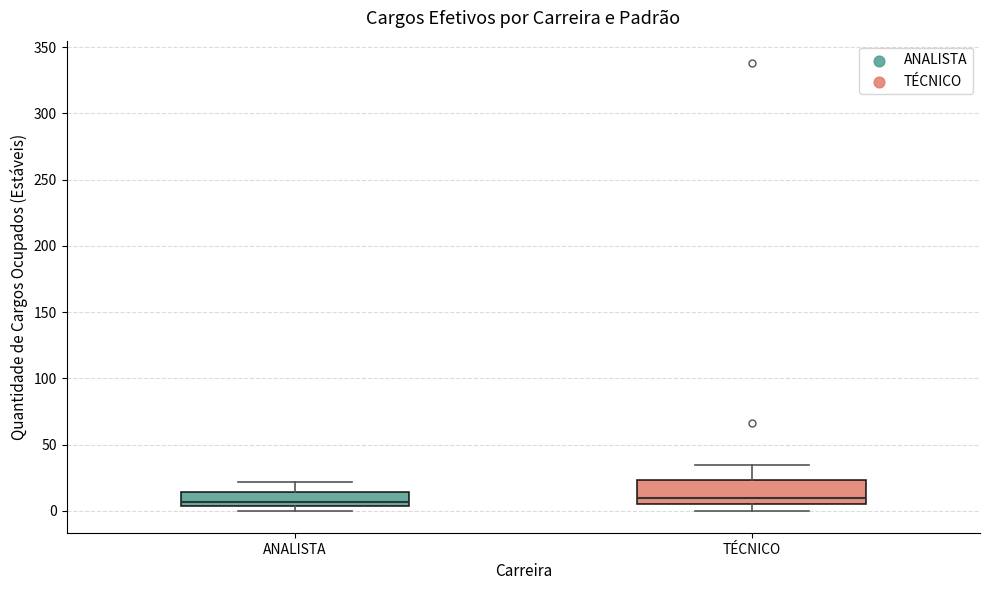

Which box is the tallest, from its lower edge to its upper edge?

TÉCNICO